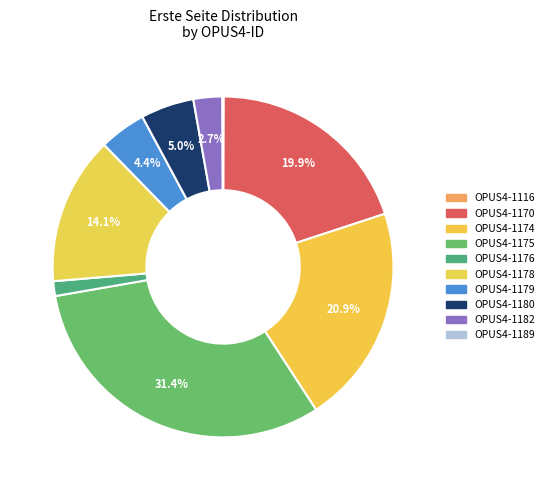

Rank the categories by value from highest to lowest.

OPUS4-1175, OPUS4-1174, OPUS4-1170, OPUS4-1178, OPUS4-1180, OPUS4-1179, OPUS4-1182, OPUS4-1176, OPUS4-1116, OPUS4-1189